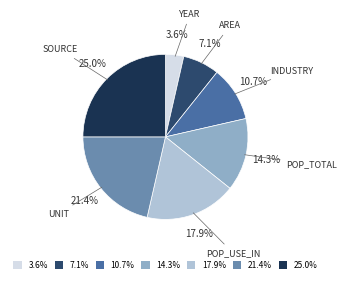

Is the sum of 21.4% and 14.3% greater than half?

No